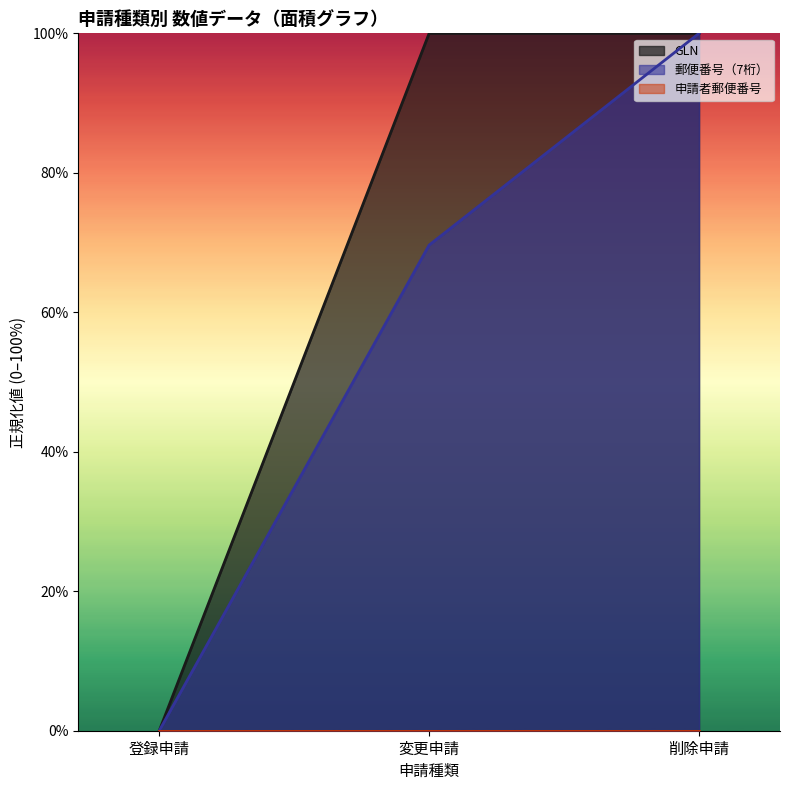

Between 登録申請 and 変更申請, which series saw the biggest shift?

GLN